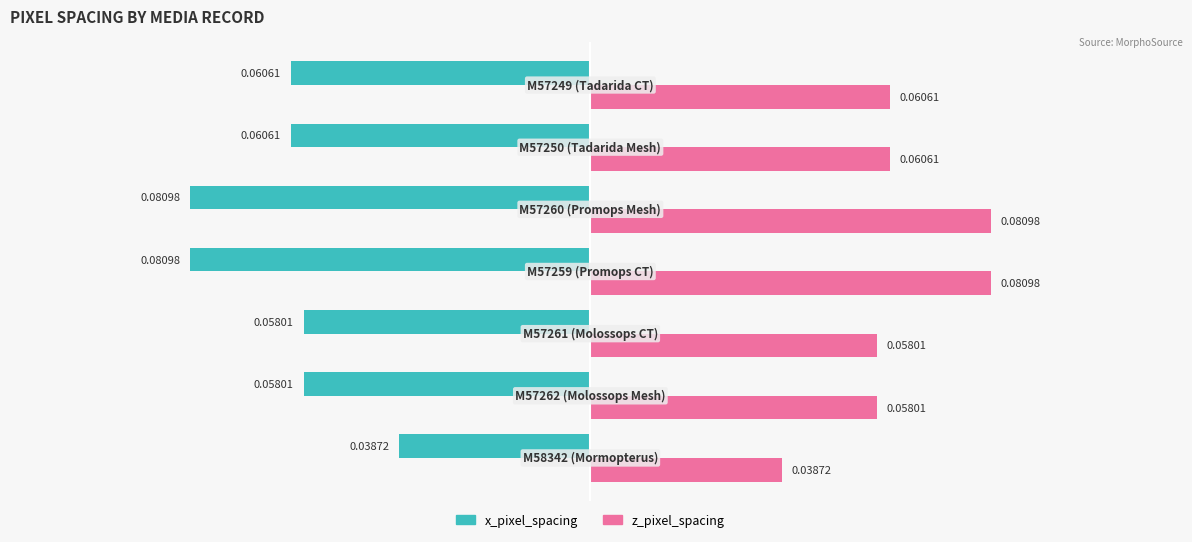

What are all the series names shown in the legend?

x_pixel_spacing, z_pixel_spacing